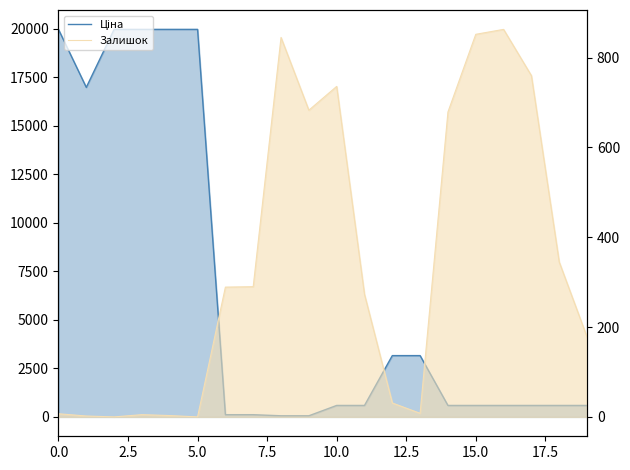

At how many categories does at least one series exceed 840?

11